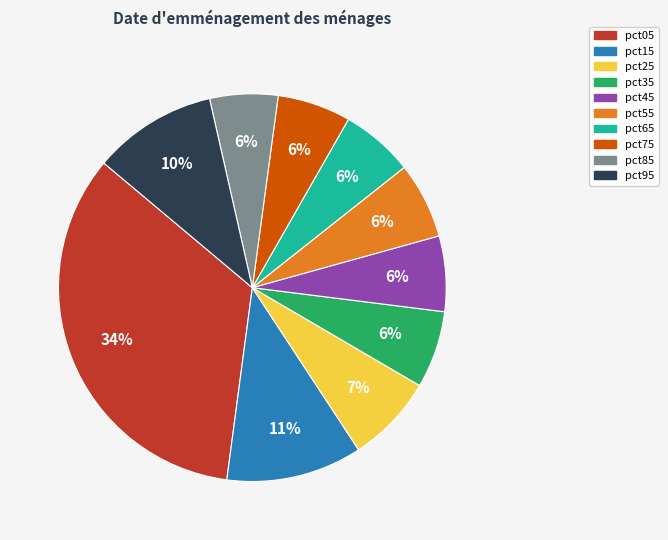

To the nearest percent, what is the average slice percentage?

10%